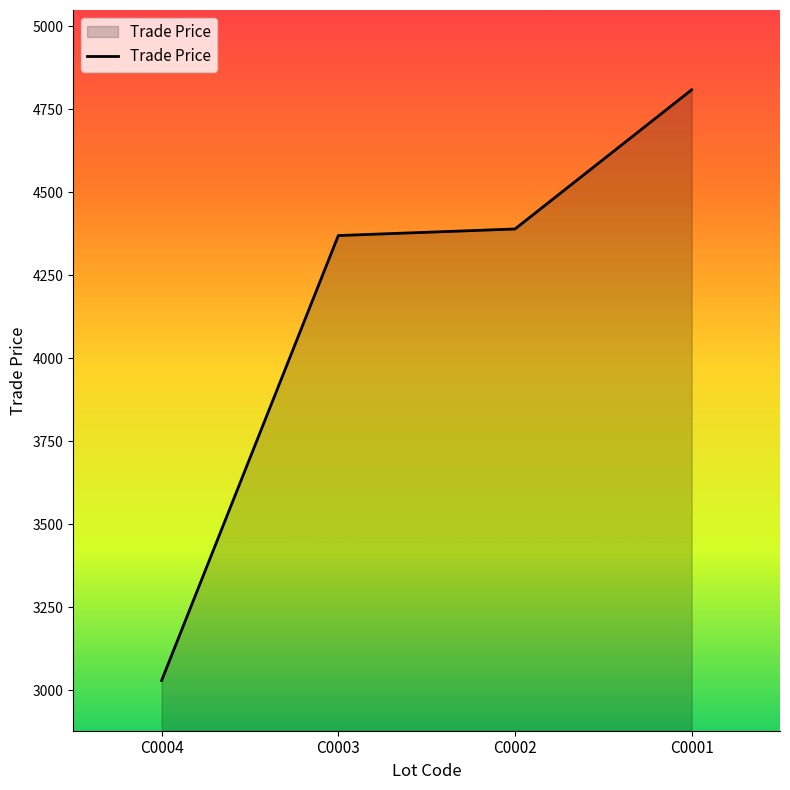

What is the minimum value shown in the chart?

3029.0